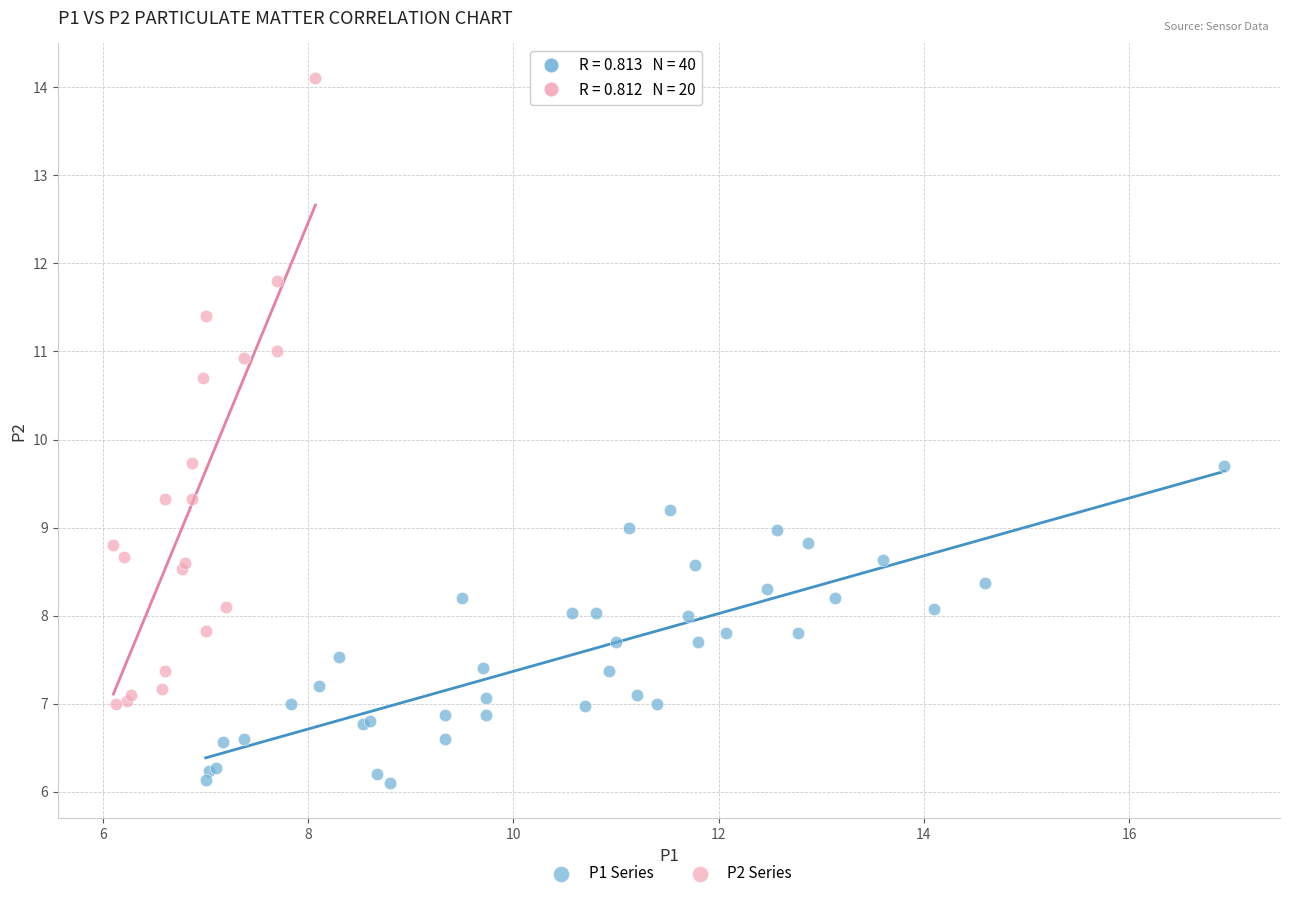

Which series contains the highest Y value?

P2 Series